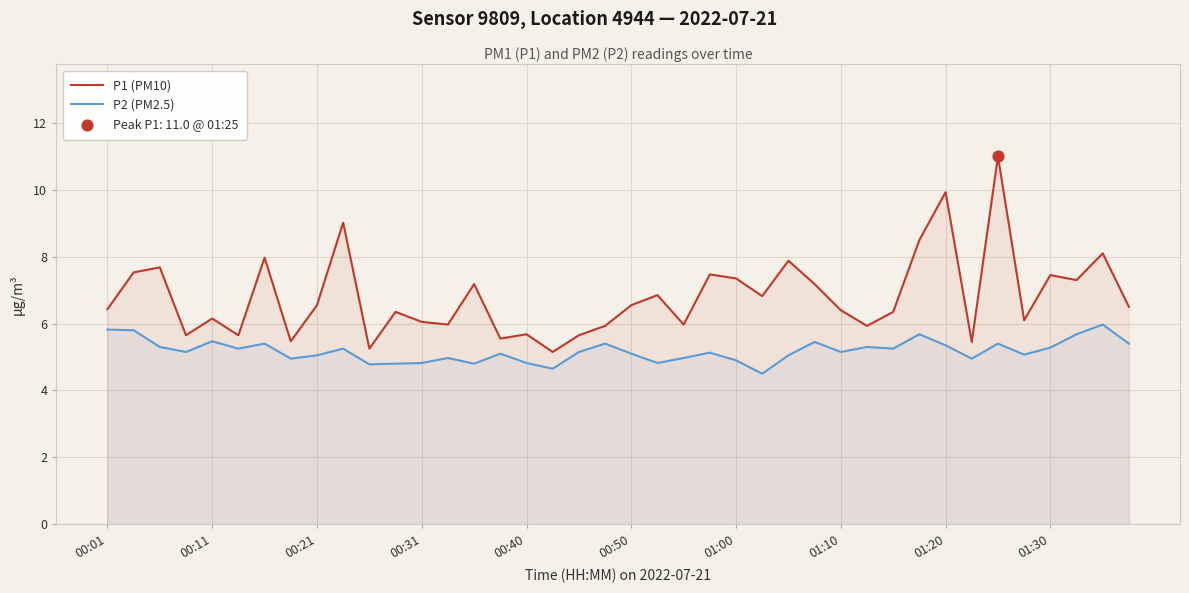

Which series reaches the minimum Y coordinate?

P2 (PM2.5)